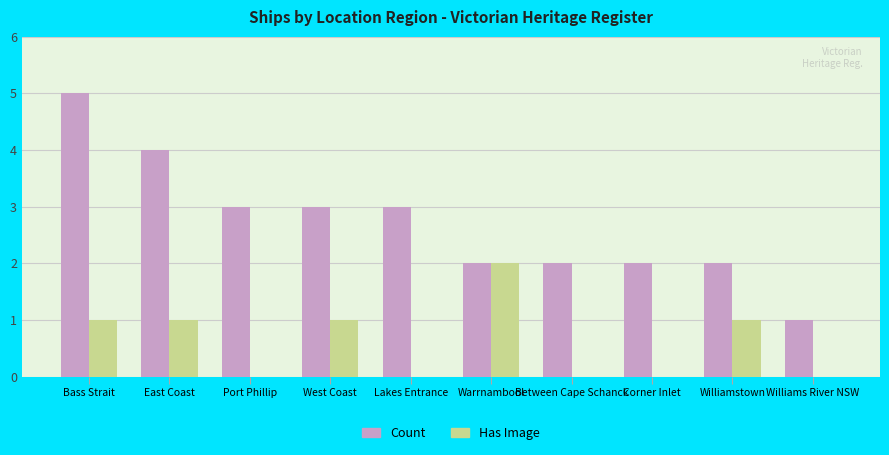

What is the sum of all Count values?

27